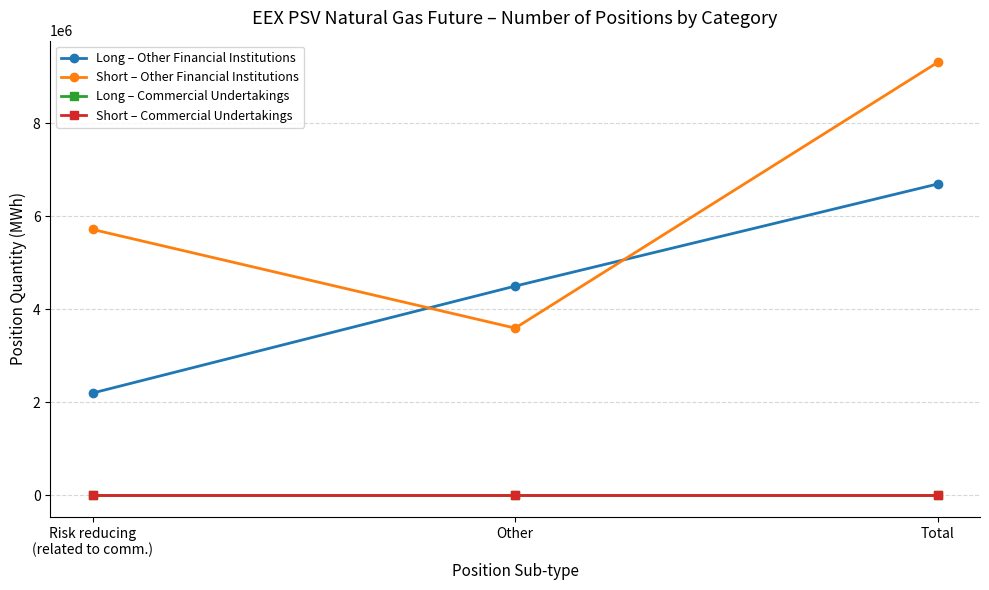

Is this an area chart (filled region under the line)?

No